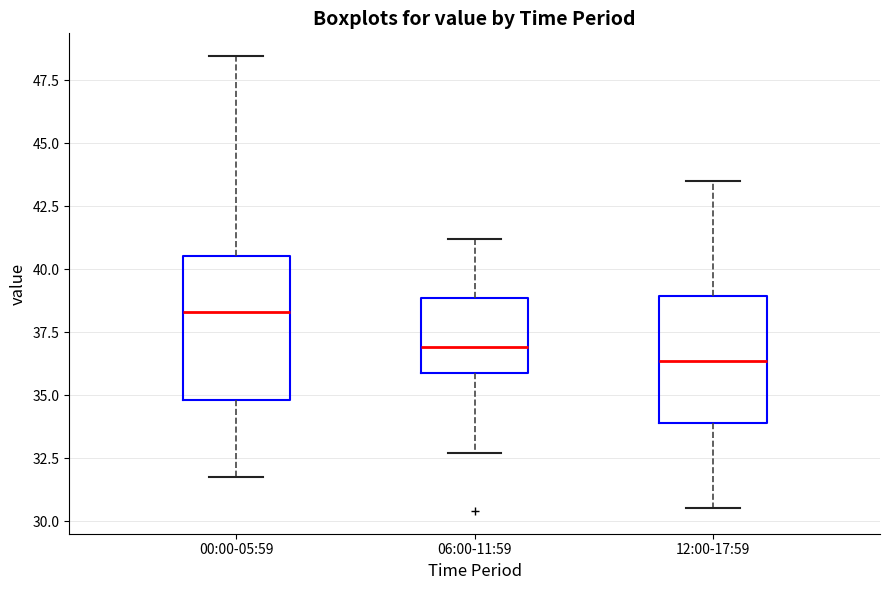

Where does the upper whisker of the box for 12:00-17:59 end on the y-axis? The values are not printed on the chart, so give them approximately, as read against the axis.

43.5